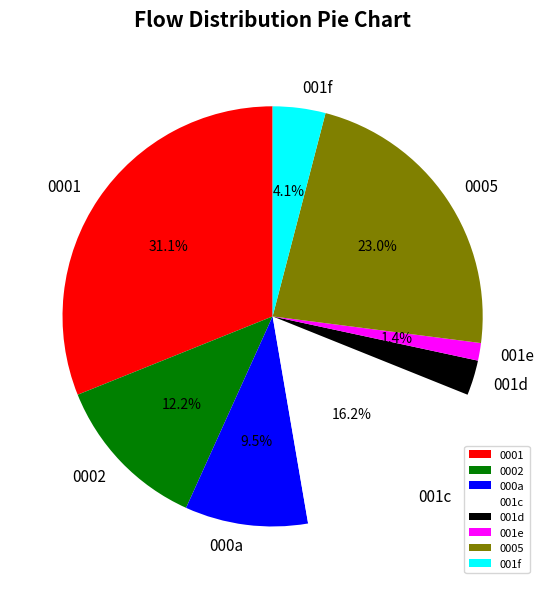

What percentage is NOT represented by 001e?

98.6%